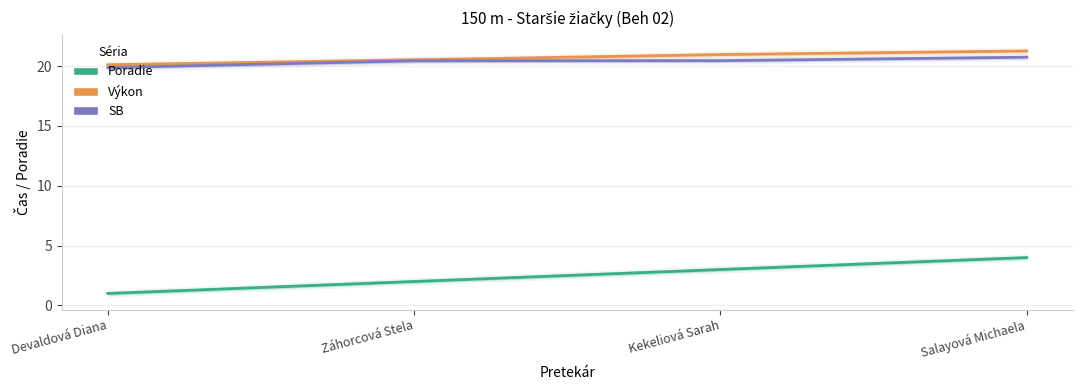

Is it true that SB equals 27.1 at Kekeliová Sarah?

False